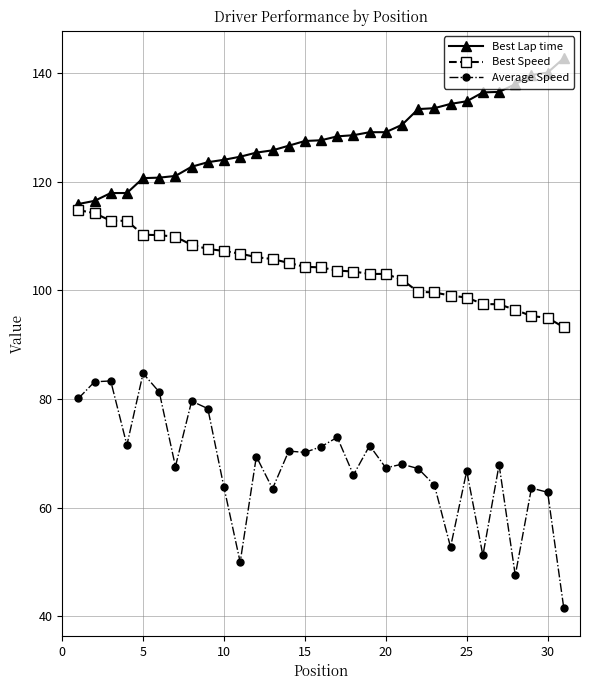

What is the value of the Best Lap time point at the 26th from the left?

136.4